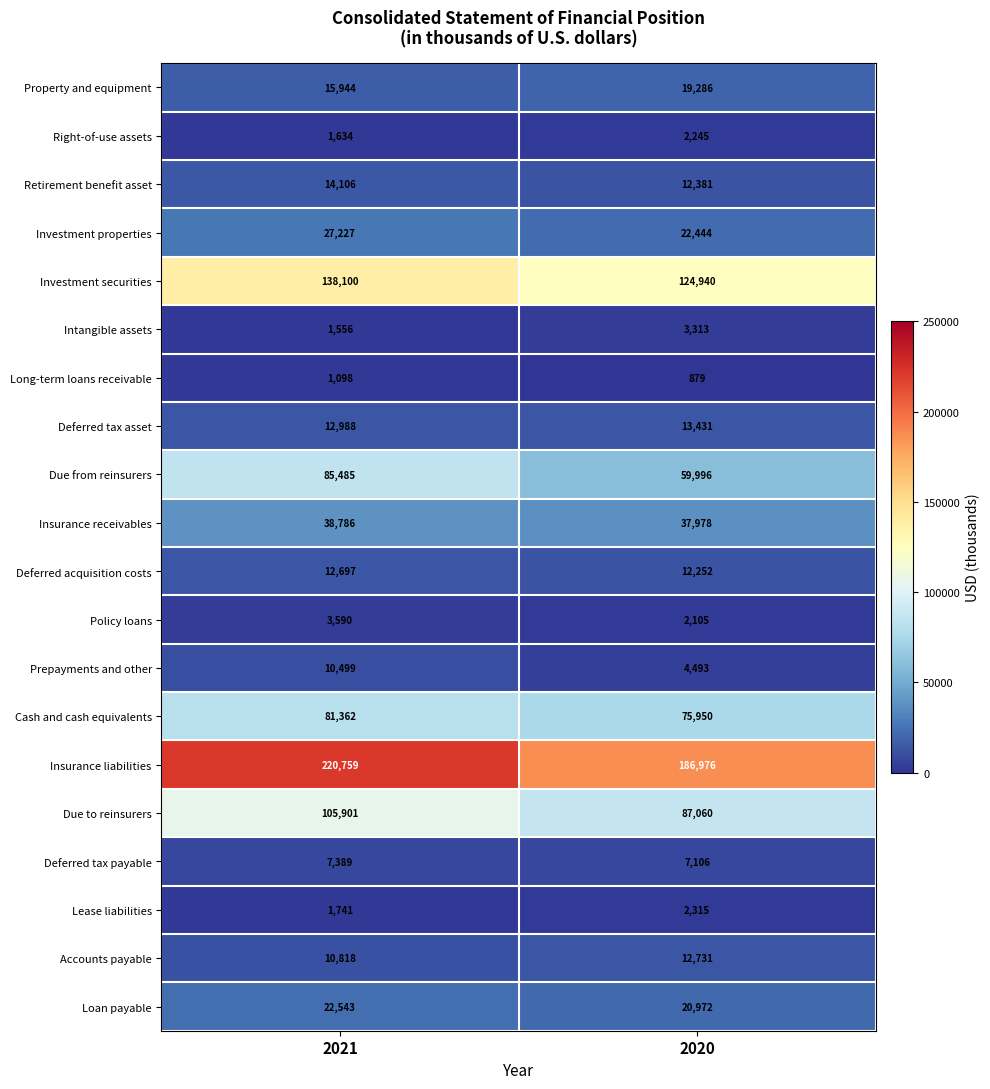

What is the total value across all series at 2021?

814223